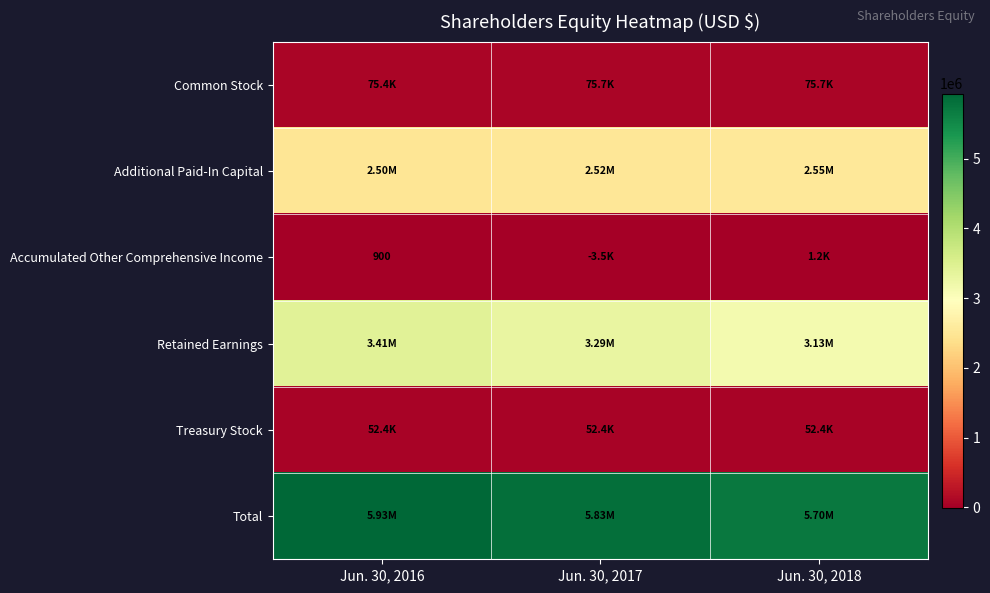

Which series has the widest spread of values?

Retained Earnings